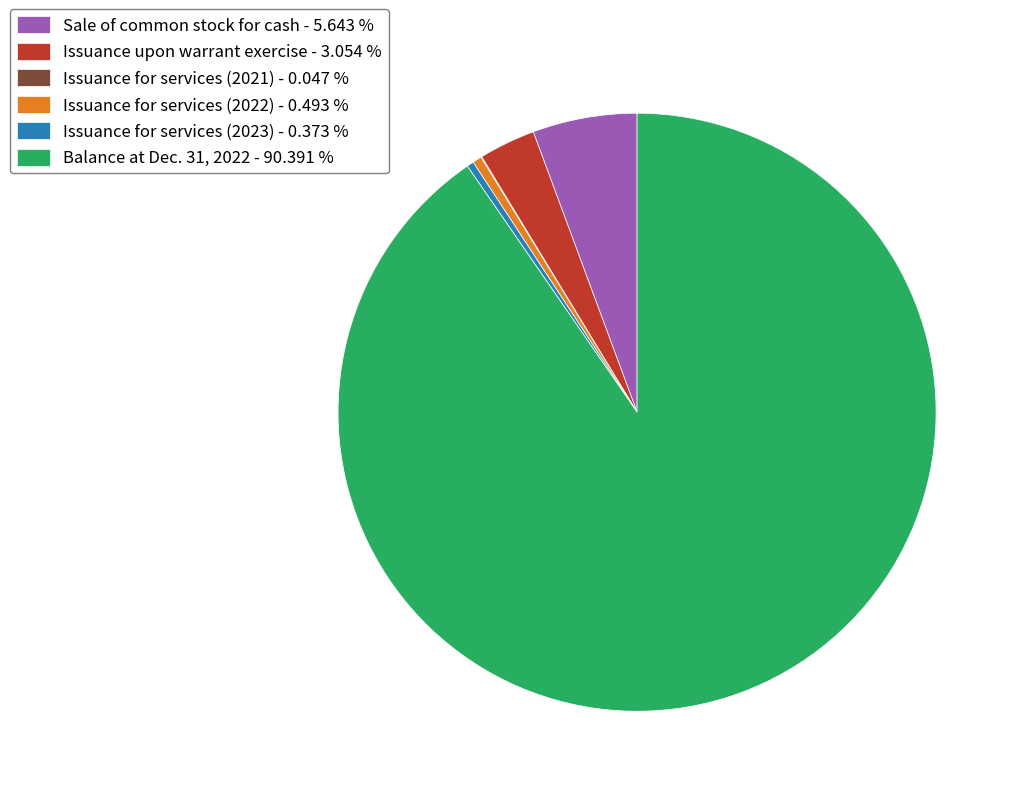

True or false: Issuance for services (2022) accounts for 0% of the total.

True